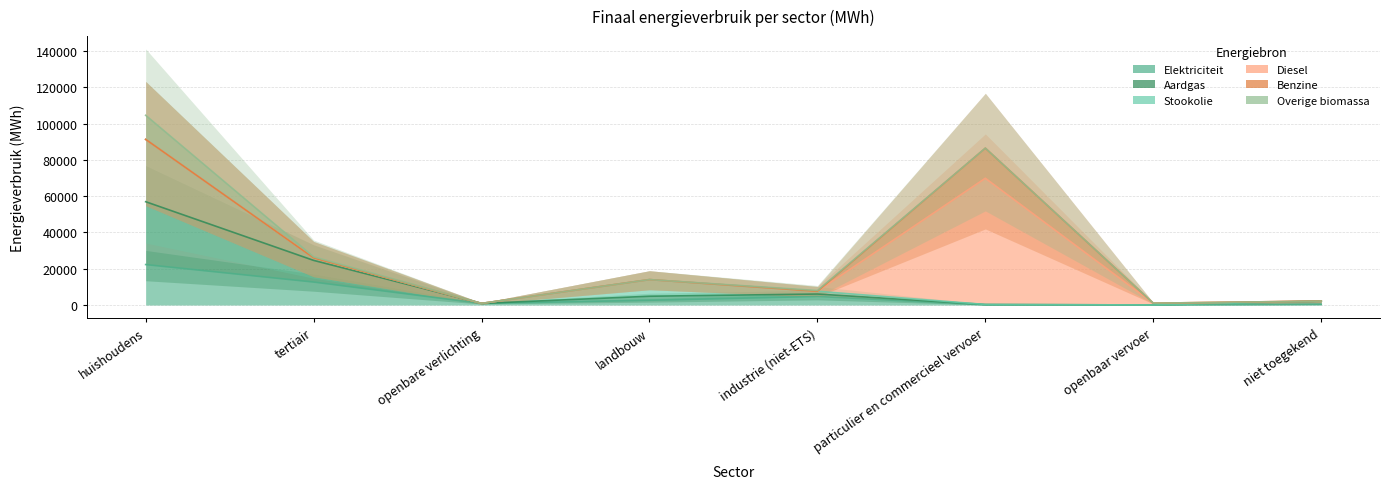

Reading left to right, extract all data points from this chart.

Elektriciteit: huishoudens=22283.6	tertiair=12647.3	openbare verlichting=867.9	landbouw=2596.8	industrie (niet-ETS)=4706.1	particulier en commercieel vervoer=53.6	openbaar vervoer=0.0	niet toegekend=349.3
Aardgas: huishoudens=34653.0	tertiair=11938.9	openbare verlichting=0.0	landbouw=2215.2	industrie (niet-ETS)=1325.8	particulier en commercieel vervoer=223.2	openbaar vervoer=0.0	niet toegekend=1800.1
Stookolie: huishoudens=34363.0	tertiair=1362.8	openbare verlichting=0.0	landbouw=9177.5	industrie (niet-ETS)=1522.0	particulier en commercieel vervoer=0.0	openbaar vervoer=0.0	niet toegekend=0.0
Diesel: huishoudens=0.0	tertiair=0.0	openbare verlichting=0.0	landbouw=0.0	industrie (niet-ETS)=0.0	particulier en commercieel vervoer=69591.1	openbaar vervoer=984.6	niet toegekend=0.0
Benzine: huishoudens=0.0	tertiair=0.0	openbare verlichting=0.0	landbouw=0.0	industrie (niet-ETS)=0.0	particulier en commercieel vervoer=16593.1	openbaar vervoer=0.0	niet toegekend=0.0
Overige biomassa: huishoudens=13281.5	tertiair=590.7	openbare verlichting=0.0	landbouw=0.0	industrie (niet-ETS)=400.8	particulier en commercieel vervoer=0.0	openbaar vervoer=0.0	niet toegekend=0.0